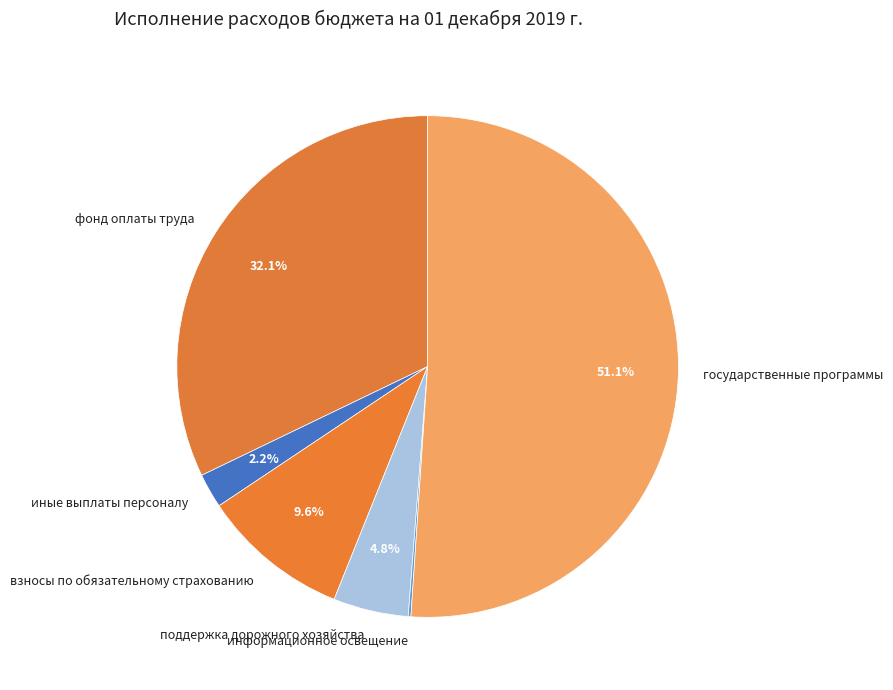

What percentage is the иные выплаты персоналу slice, to the nearest percent?

2%